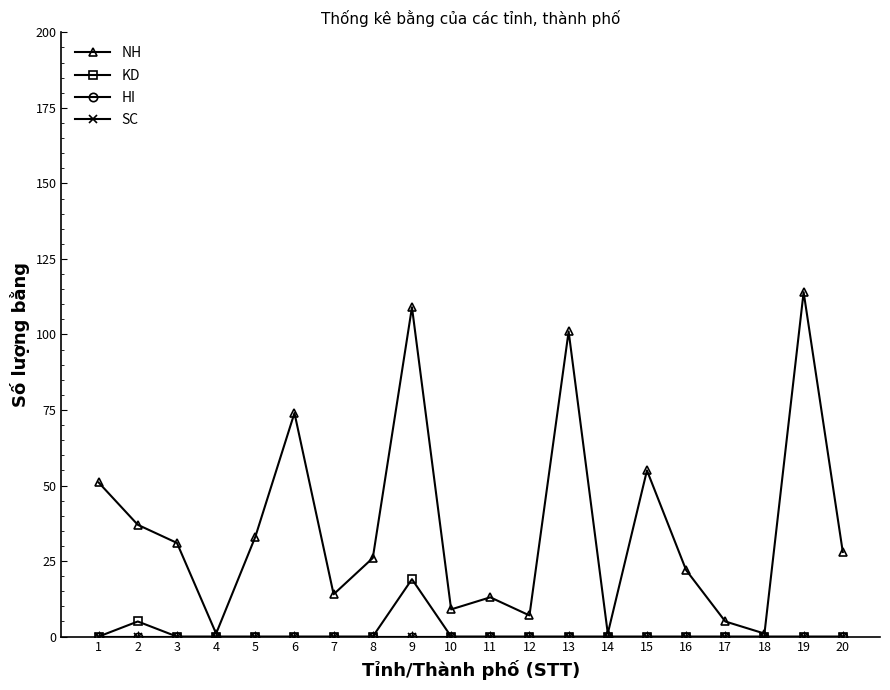

The value of KD at 1 is -10. True or false?

False